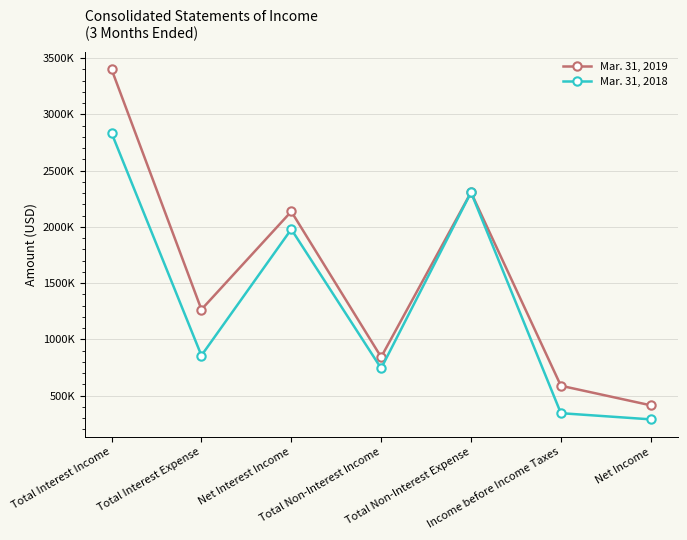

What are all the series names shown in the legend?

Mar. 31, 2019, Mar. 31, 2018